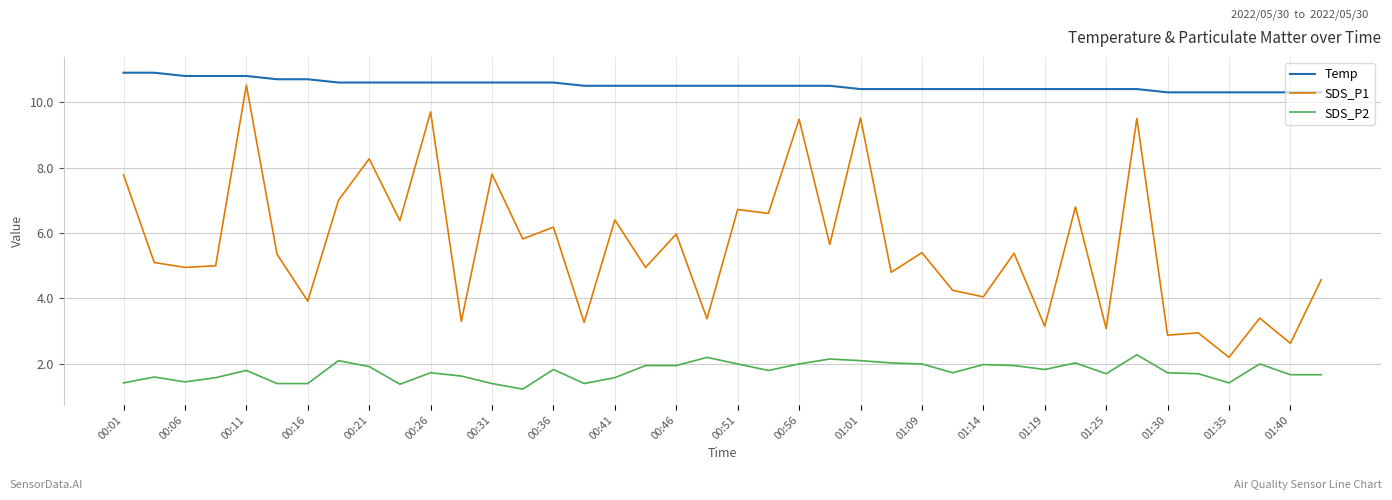

List the series in order of their overall mean, highest first.

Temp, SDS_P1, SDS_P2